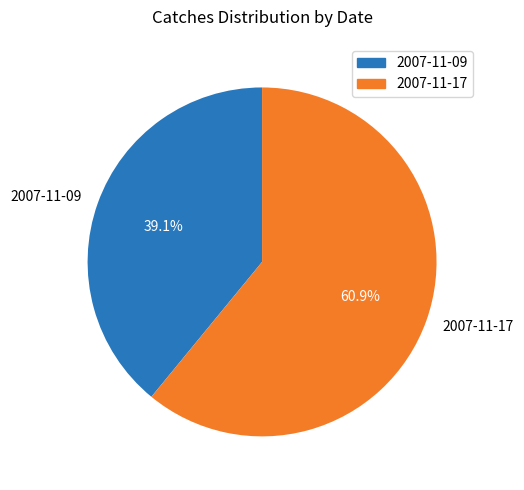

What portion of the pie excludes 2007-11-09?

60.9%